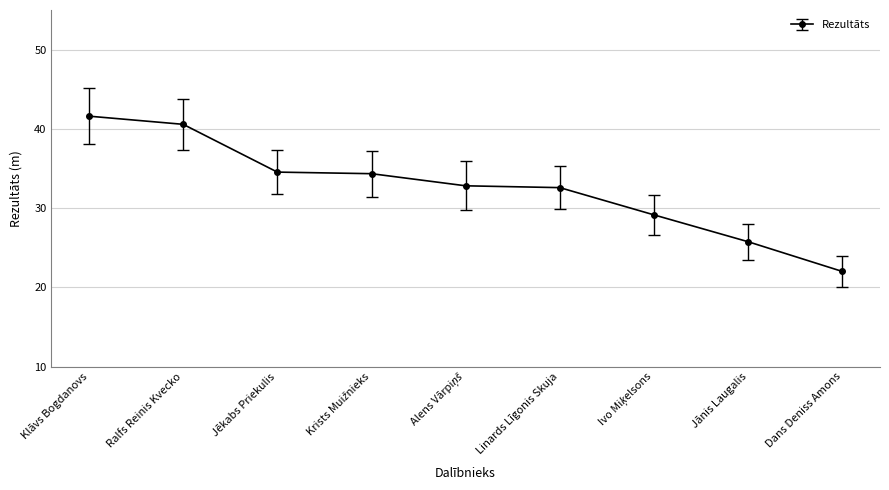

Count the number of data series in this chart.

1